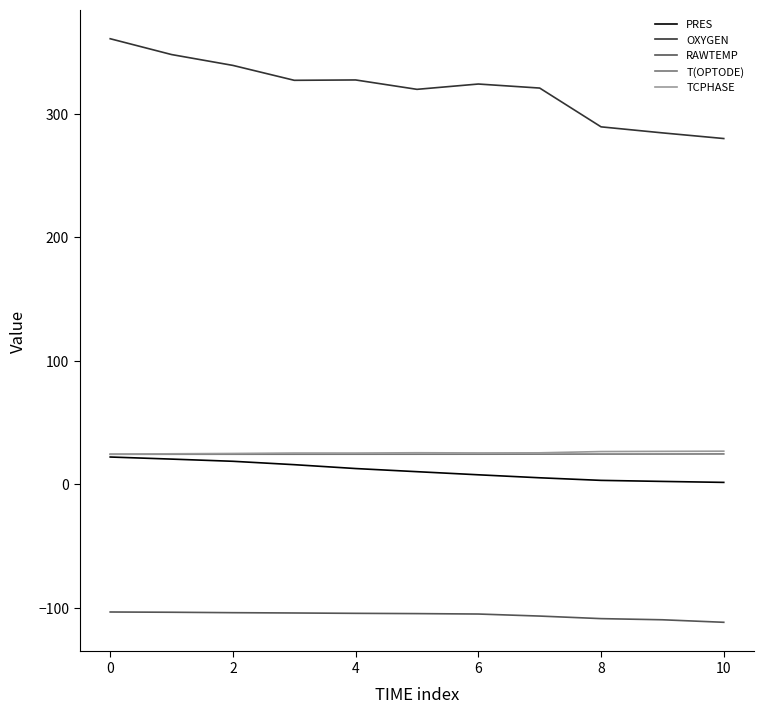

What is the smallest value displayed?

-111.6